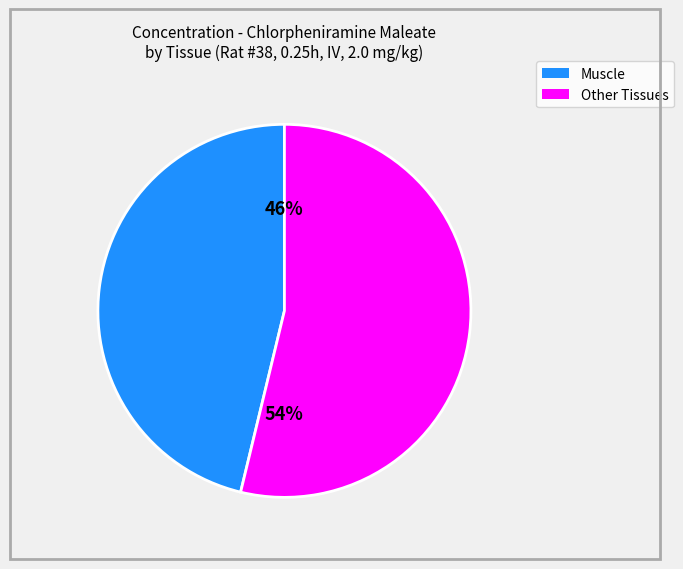

Is there a majority slice in this chart?

Yes